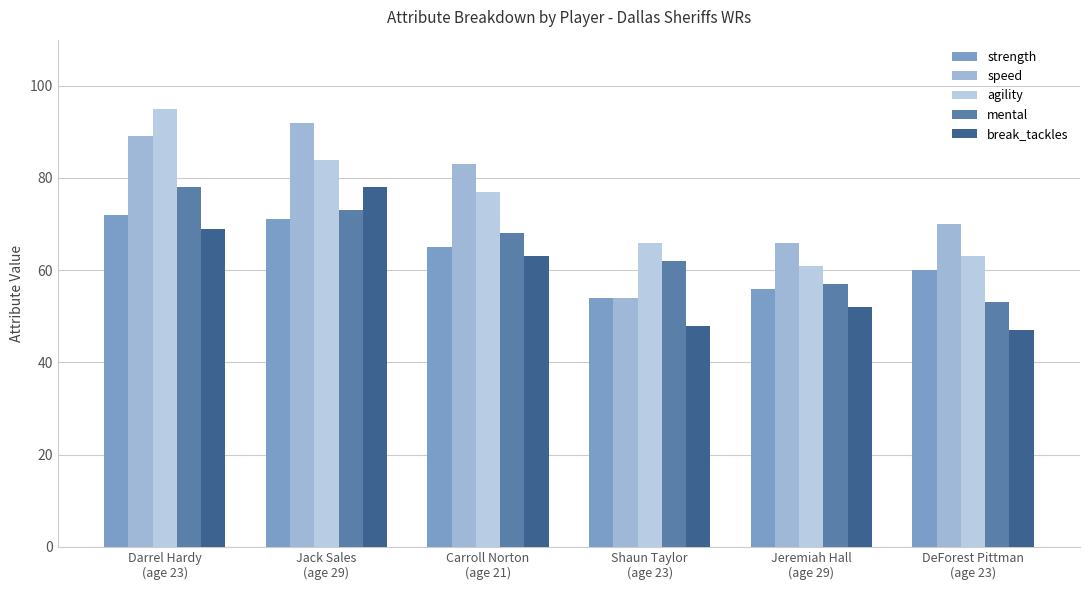

True or false: speed has a value of 99 at DeForest Pittman
(age 23).

False